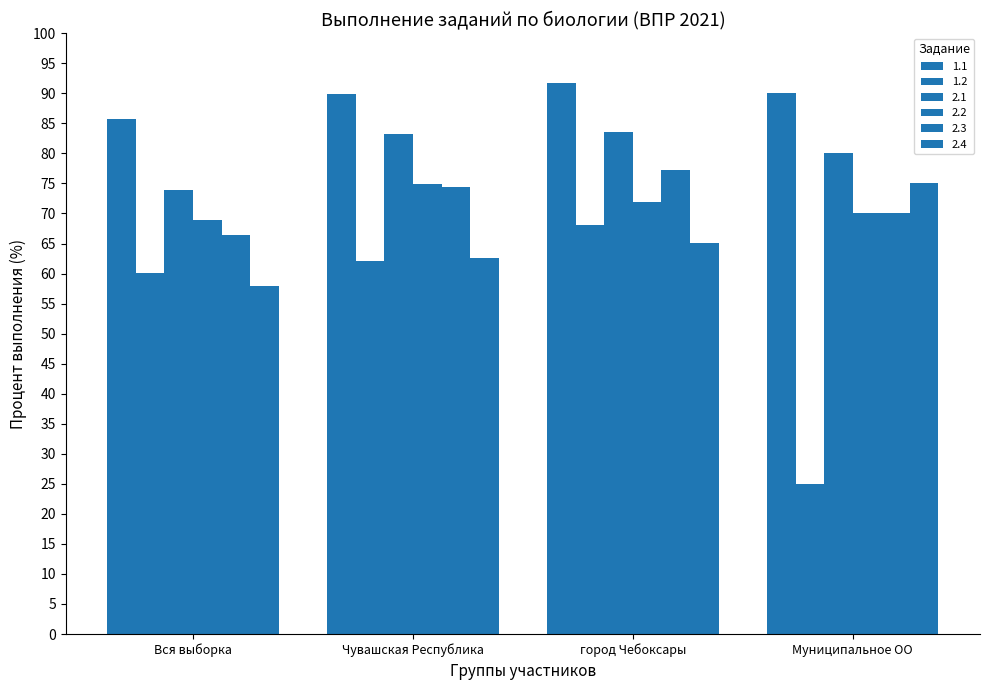

How many distinct data groups are displayed?

6